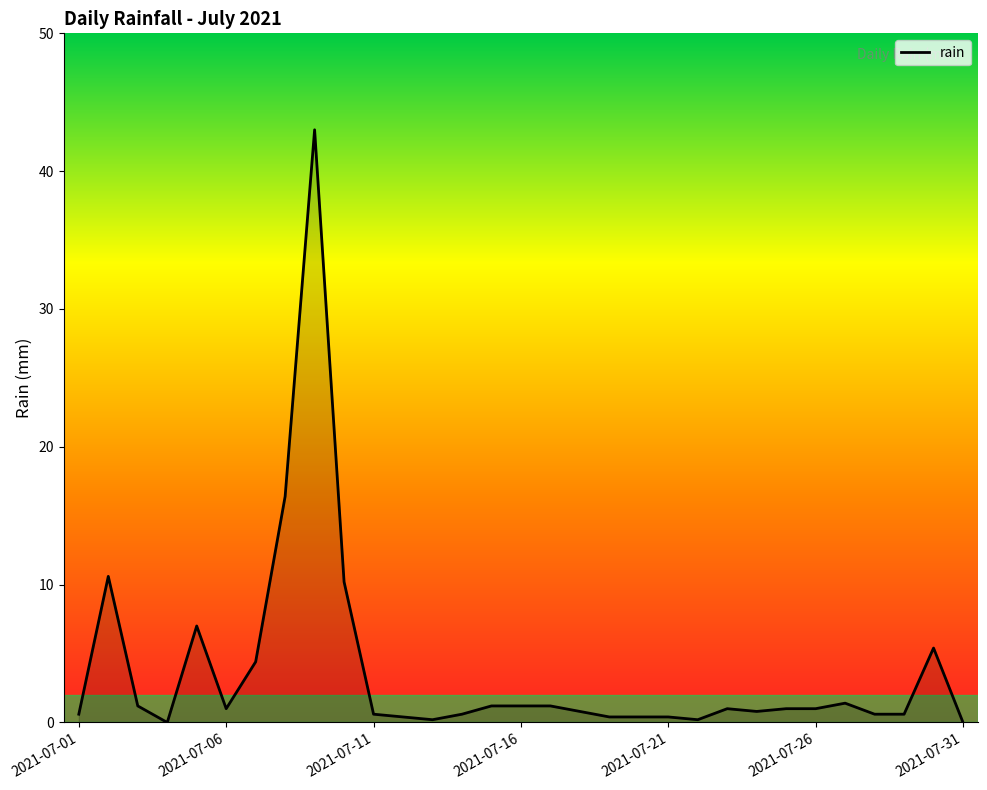

What is the maximum value shown in the chart?

43.0